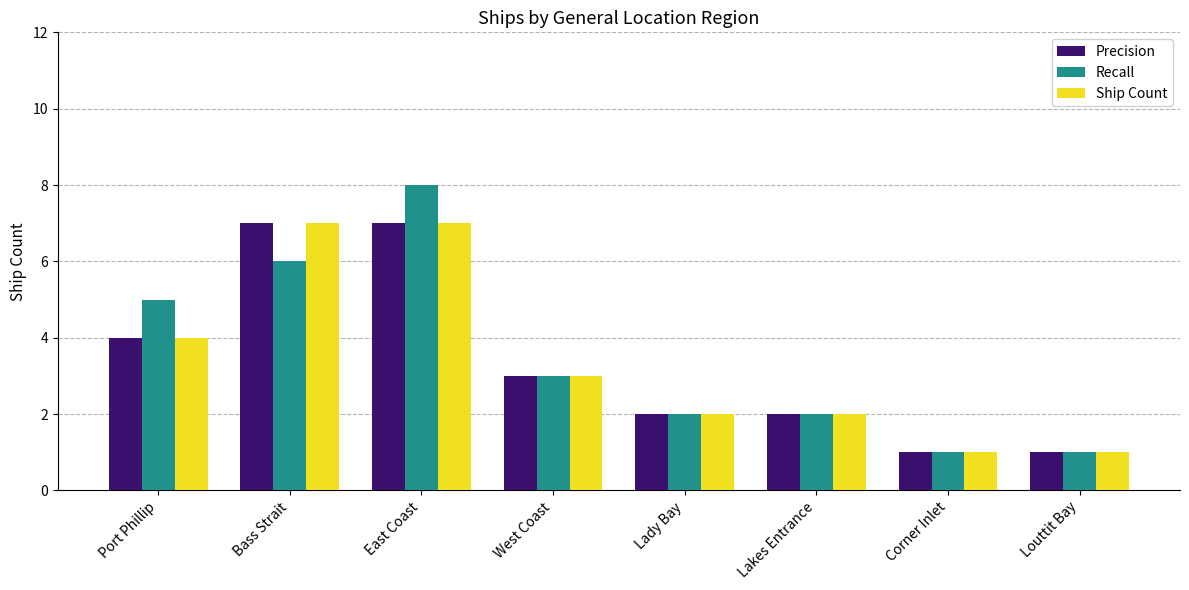

How many data points in Ship Count are less than 3?

4